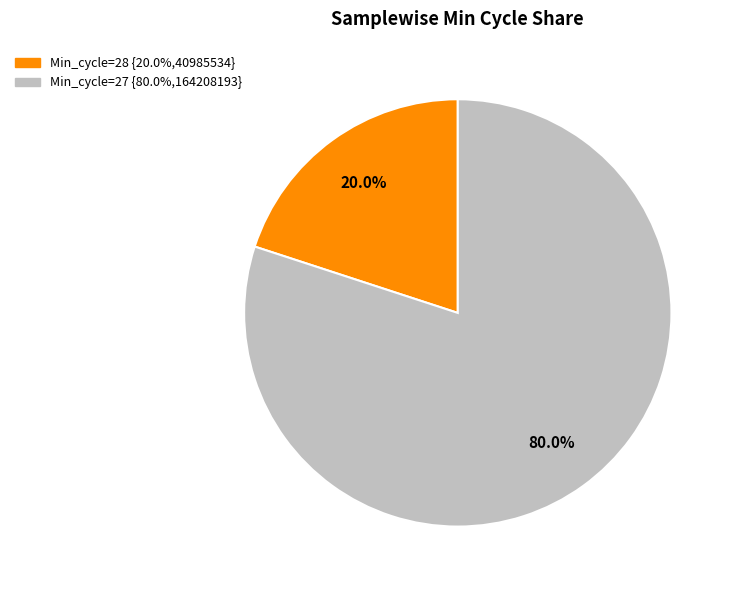

Is there any slice that represents more than half of the pie?

Yes